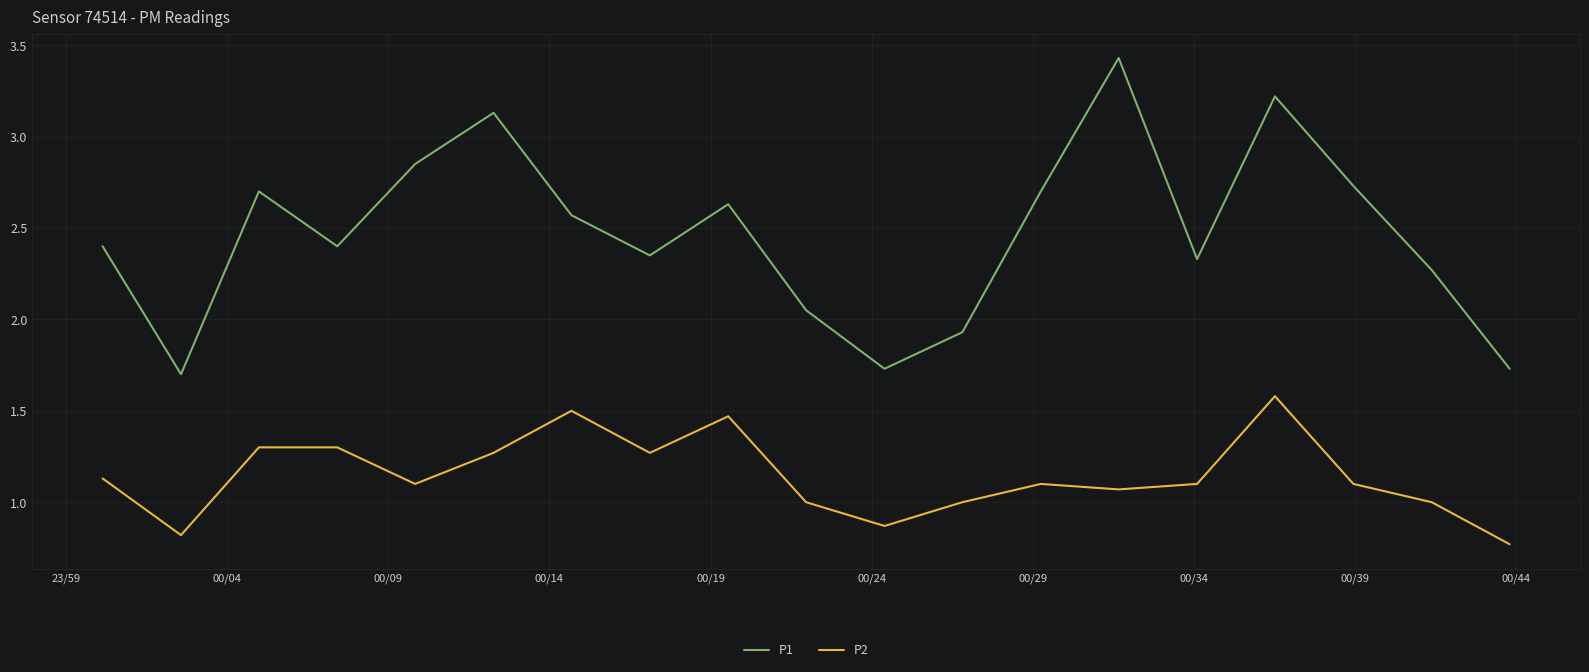

Rank the series by their maximum value, from highest to lowest.

P1, P2